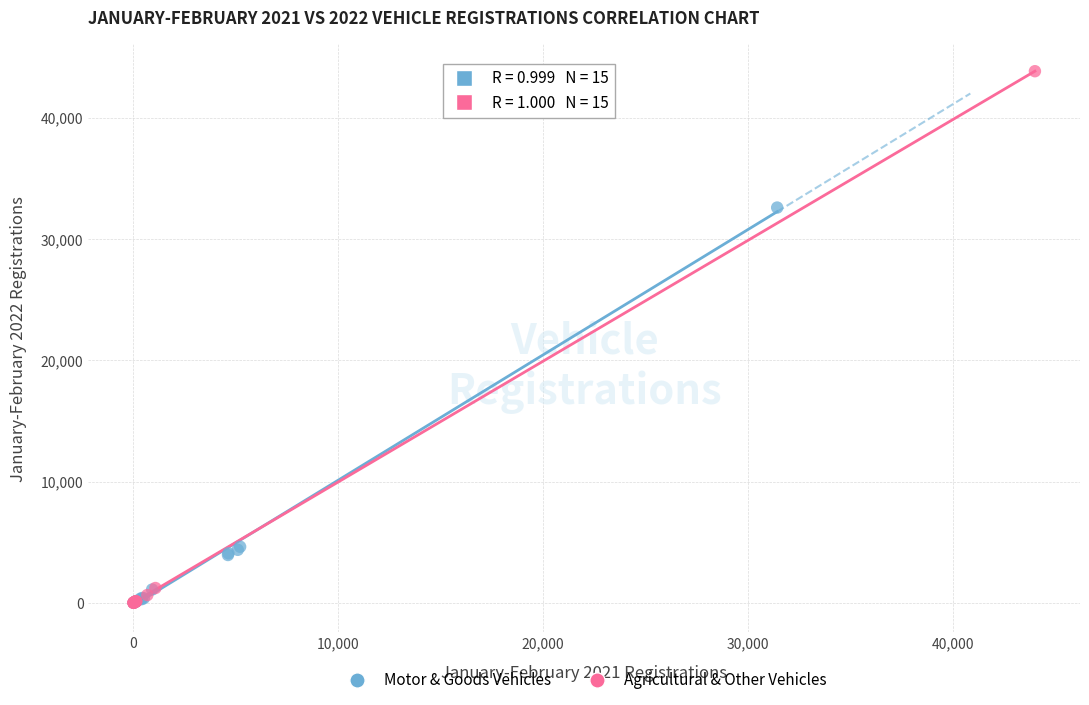

What are all the series names shown in the legend?

Motor & Goods Vehicles, Agricultural & Other Vehicles